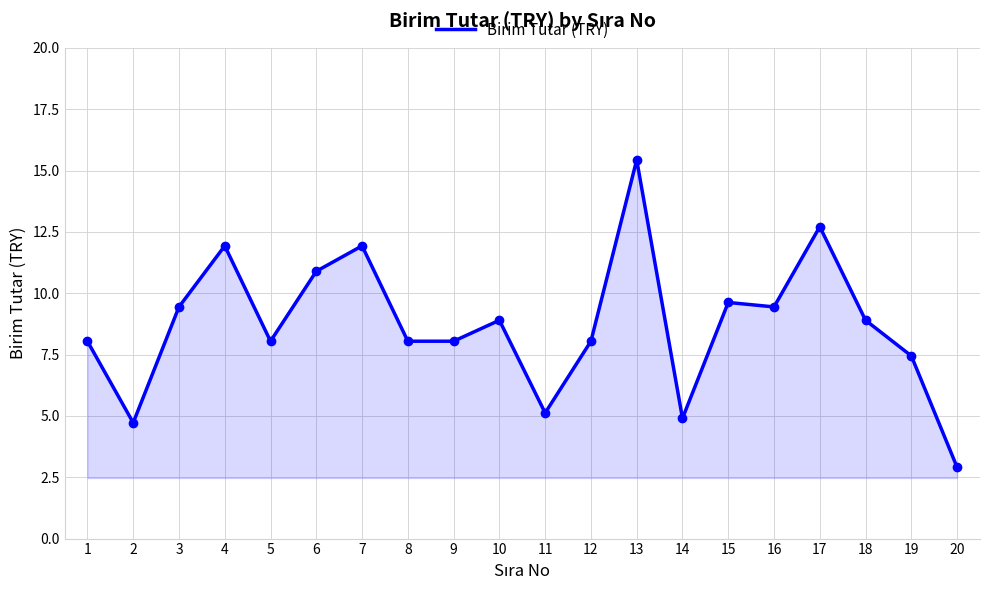

At which category does the data reach its first local peak?

4